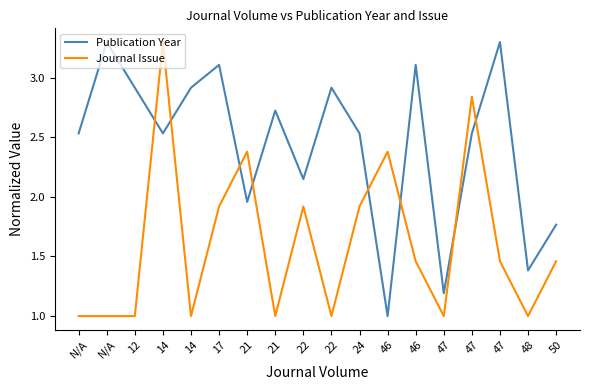

What is the sum of the Journal Issue values at 21 and 22?

3.4